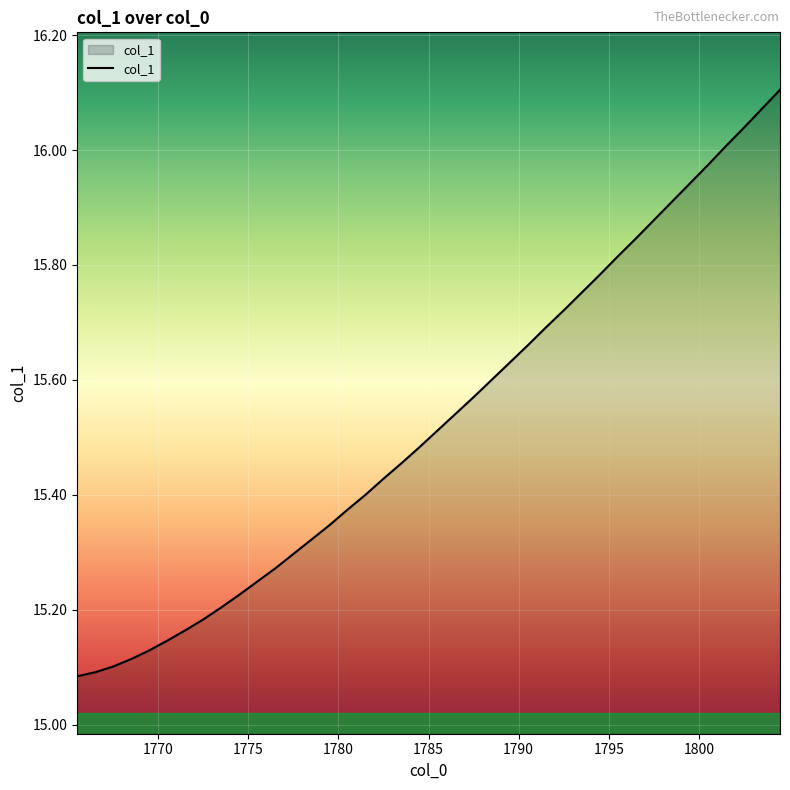

How many lines are shown in the chart?

1